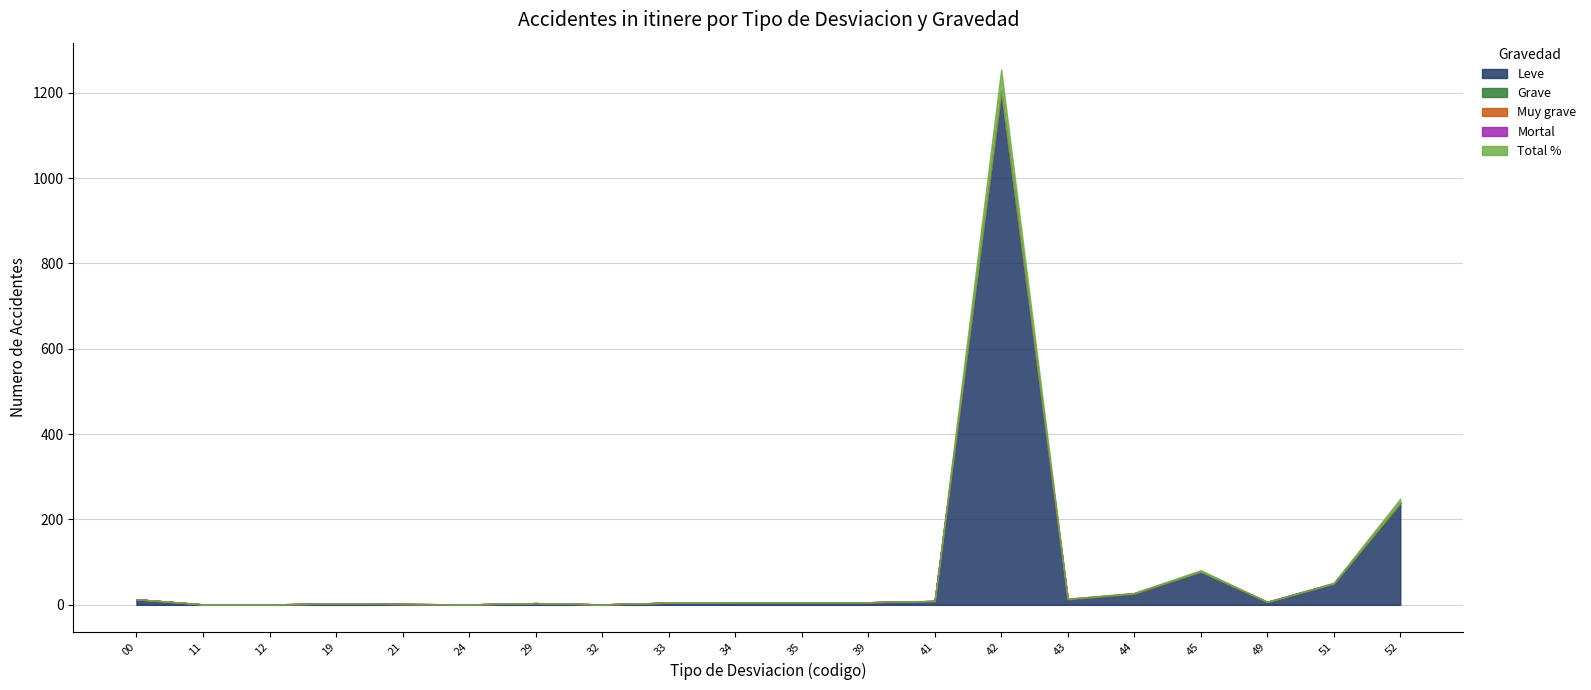

Which has a higher value, 51 or 00?

51